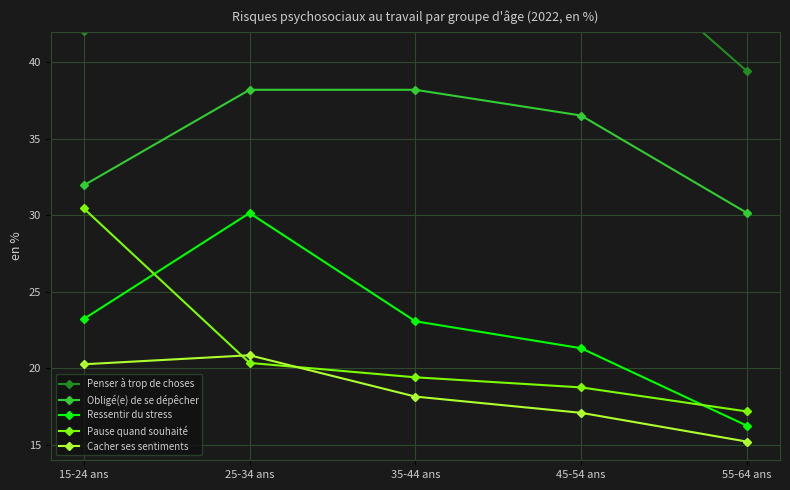

What is the difference between the highest and lowest values at 35-44 ans?

35.7